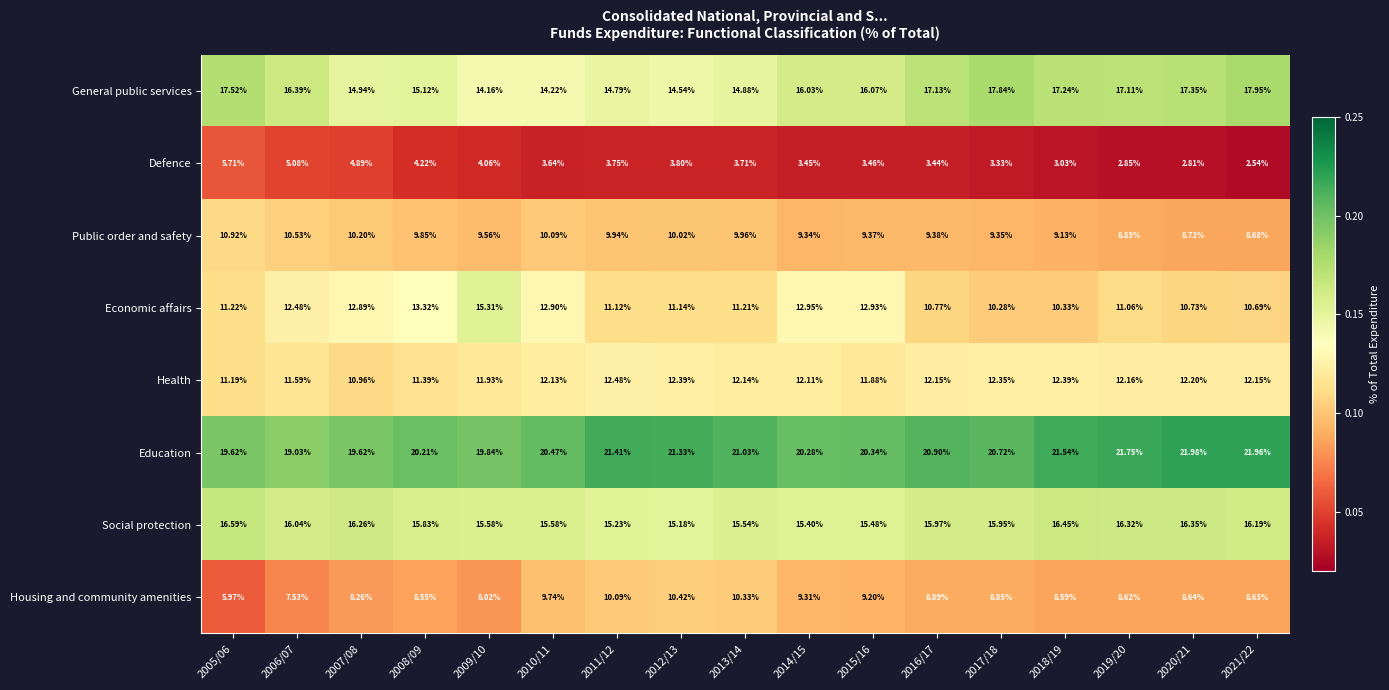

Which series has the largest total across all categories?

Education